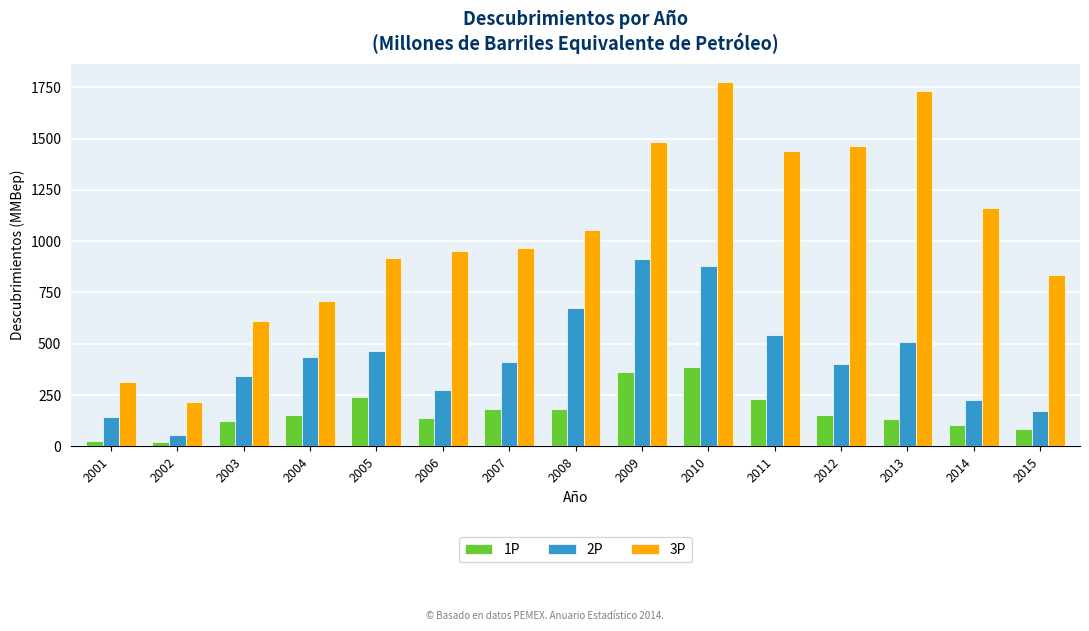

Where does the 1P series first go above 151?

2004